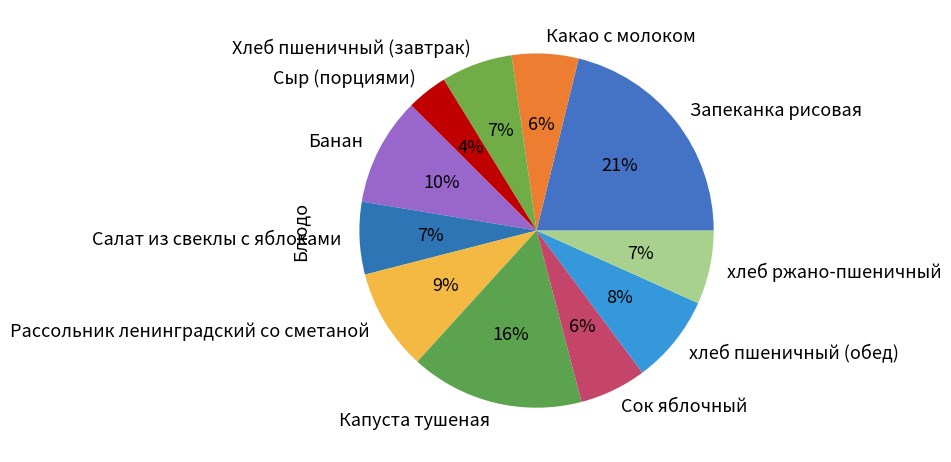

Between хлеб пшеничный (обед) and Сыр (порциями), which is larger?

хлеб пшеничный (обед)